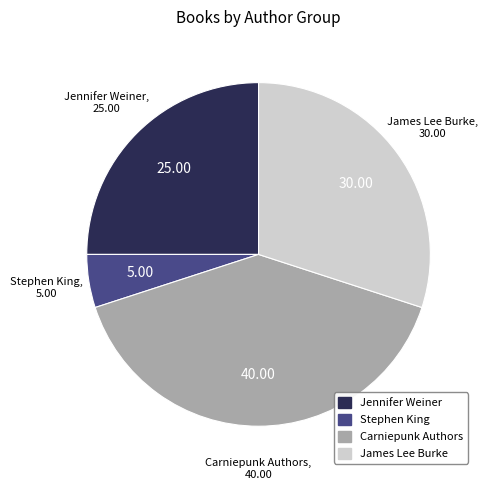

Which has a higher value, Stephen King or Carniepunk Authors?

Carniepunk Authors